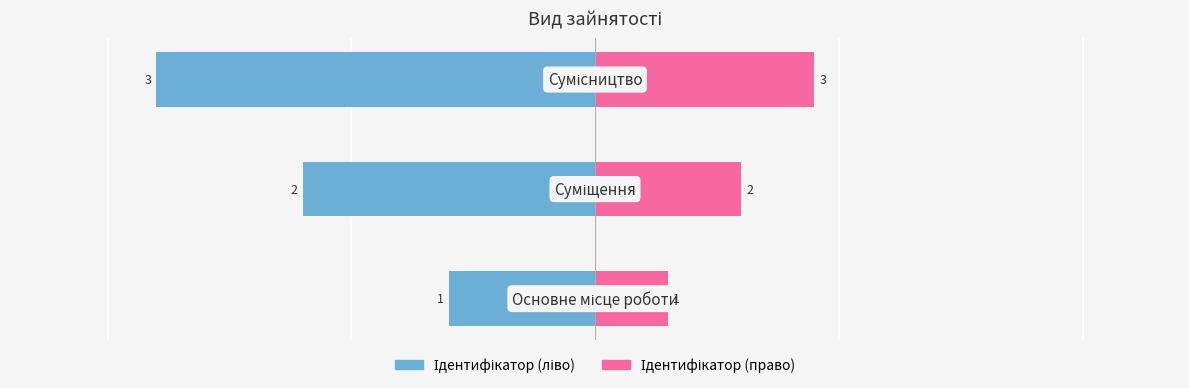

Which series has the widest spread of values?

Ідентифікатор (left)